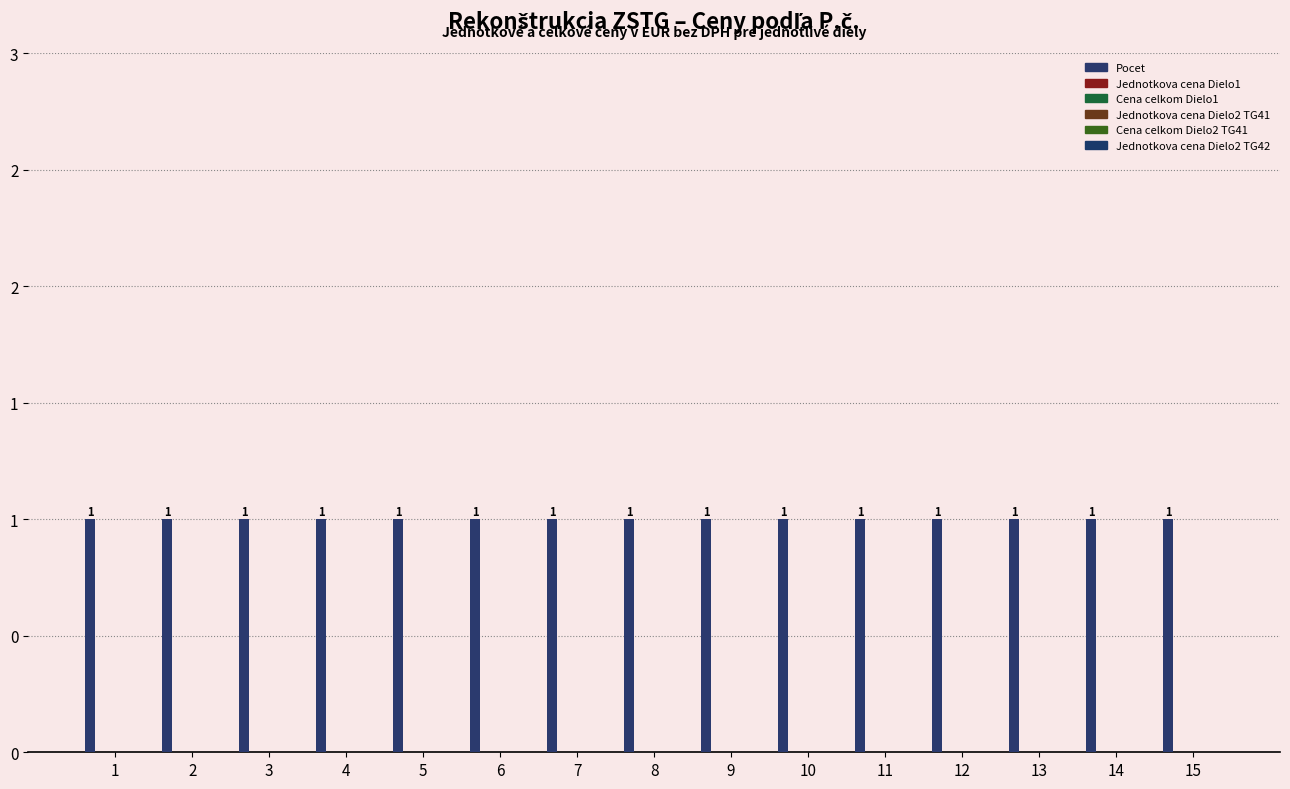

At which label does Jednotkova cena Dielo2 TG41 reach its peak?

1